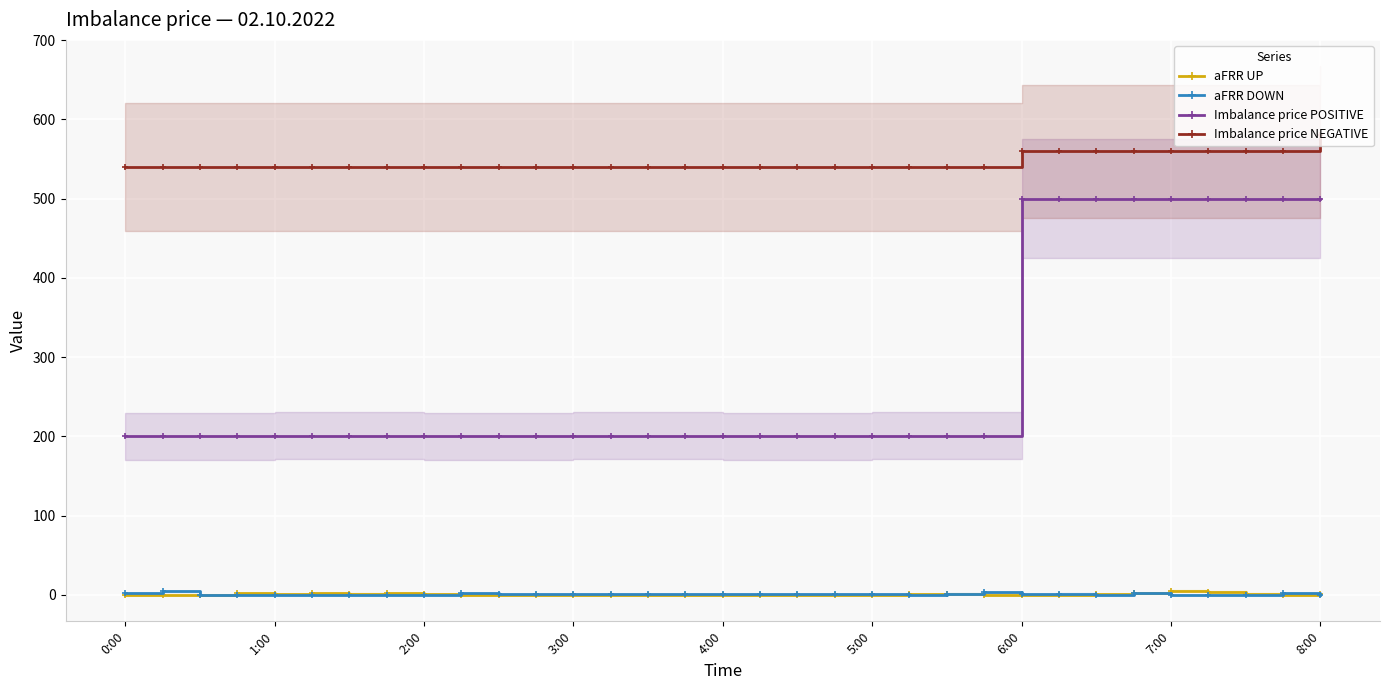

True or false: Imbalance price NEGATIVE and Imbalance price POSITIVE intersect in this chart.

False